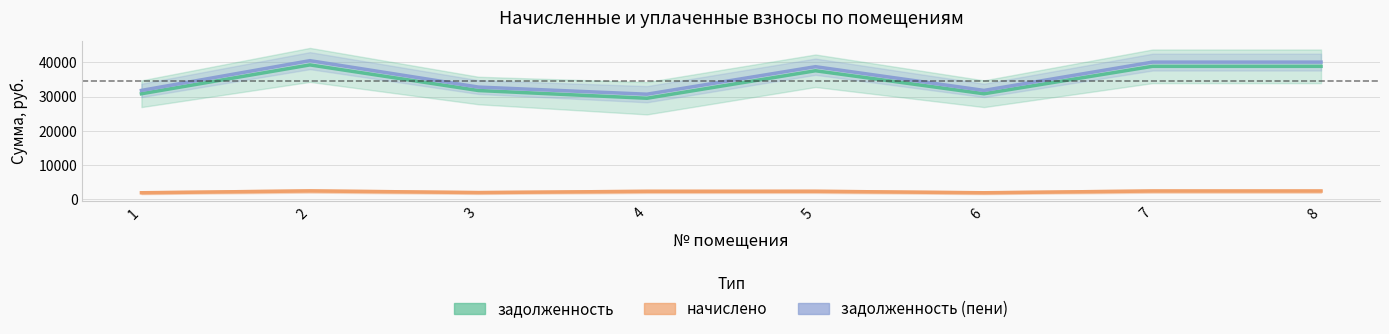

What is the difference between the highest and lowest values at 6?

29887.0